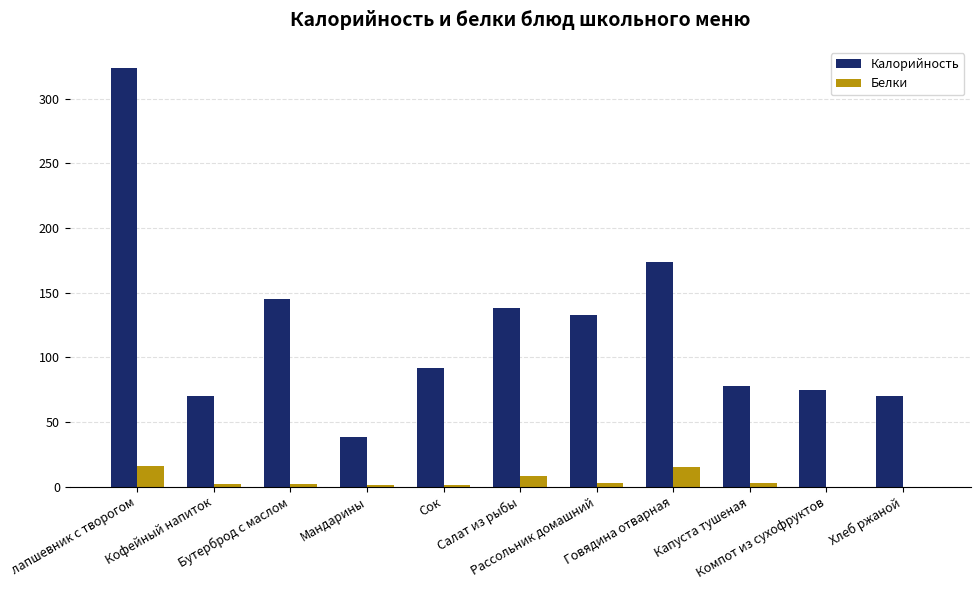

How many categories are shown in the chart?

11